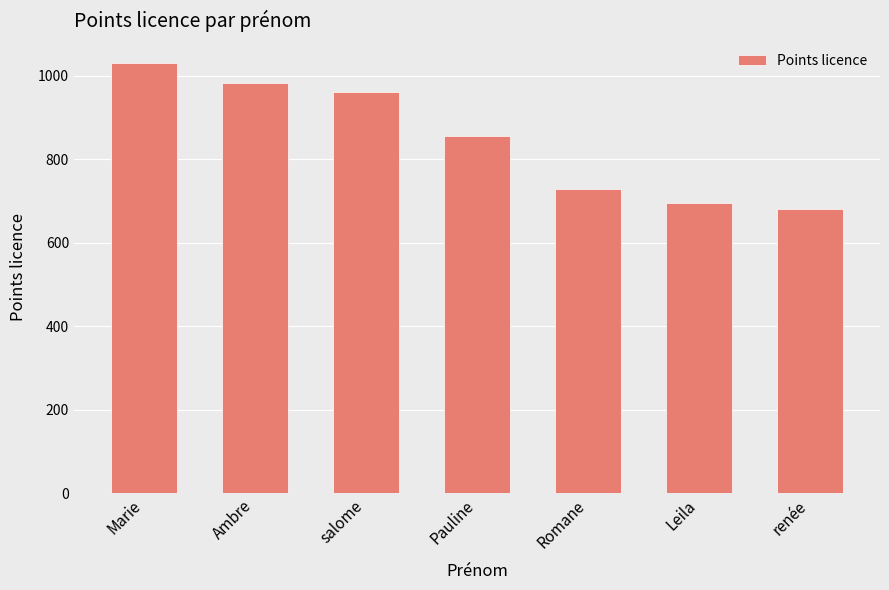

Rank the categories by value from lowest to highest.

renée, Leila, Romane, Pauline, salome, Ambre, Marie